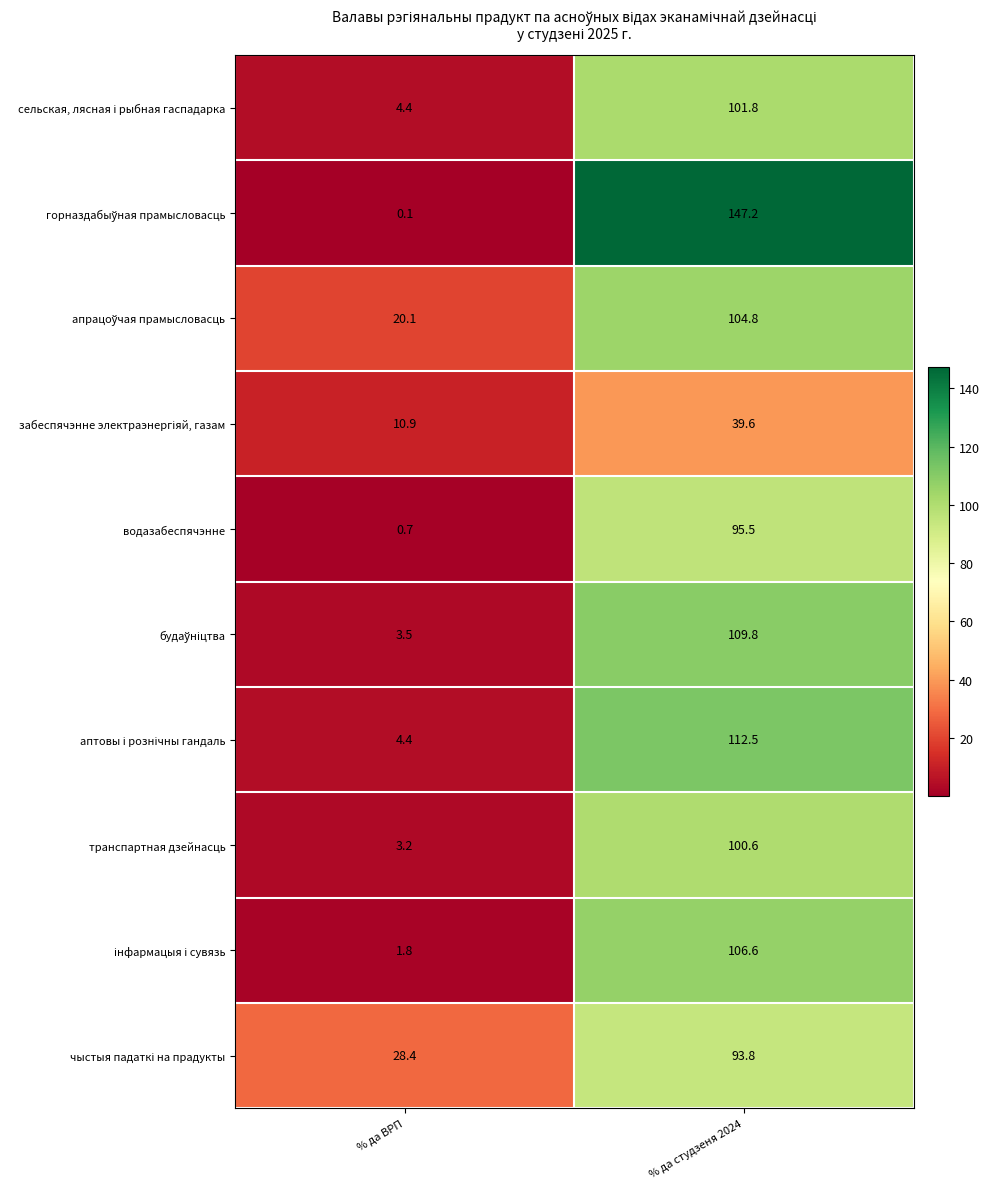

What is the greatest value displayed?

147.2